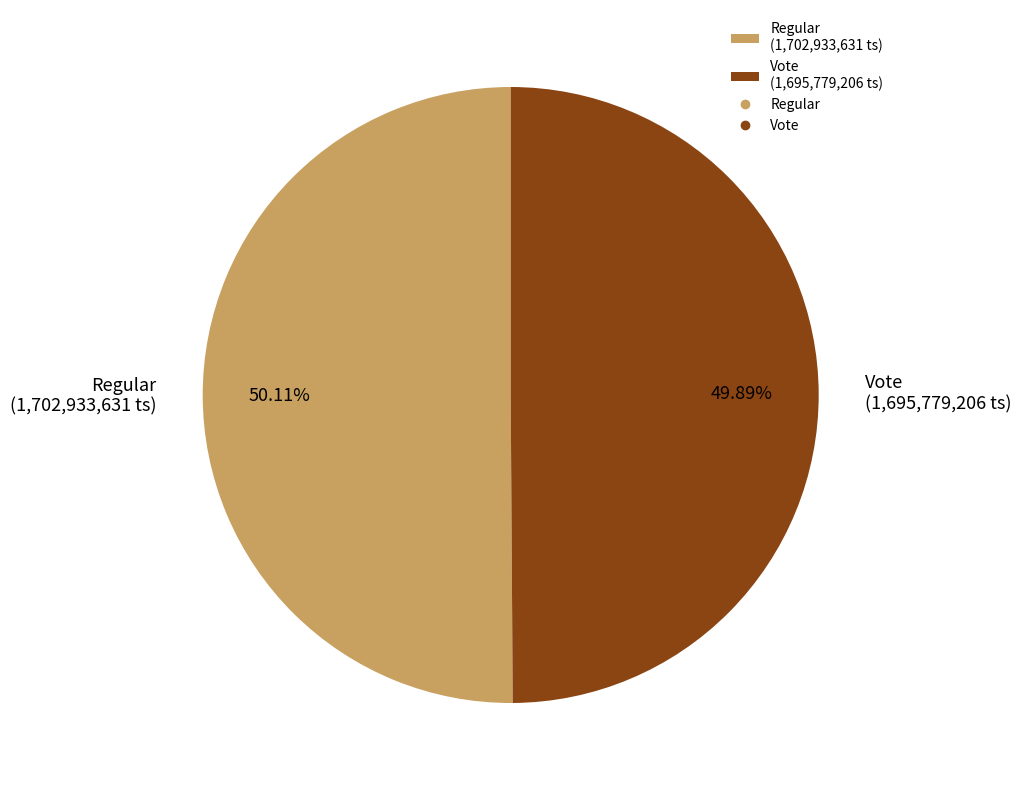

Combined, what portion of the pie is Regular and Vote?

100.0%